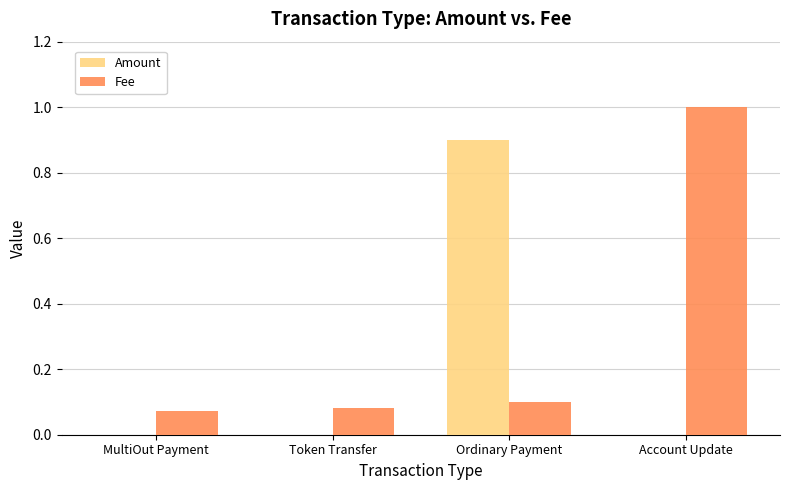

Which series has the largest range (max minus min)?

Fee